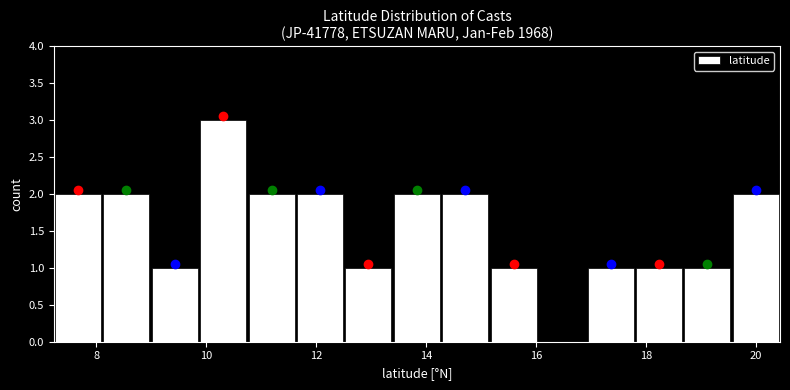

Over which range of the x-axis is the bar tallest?

9.8 to 10.8